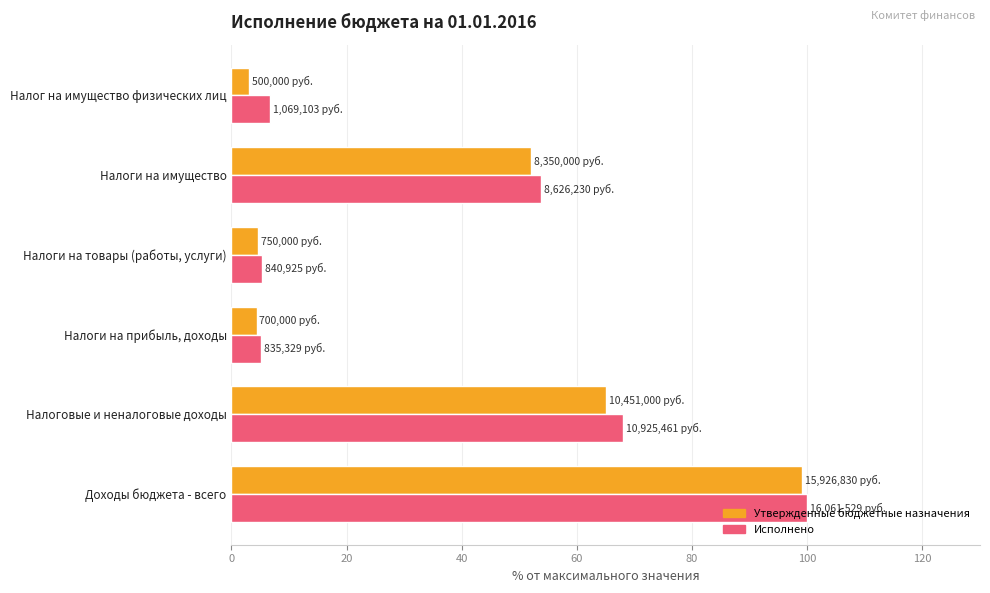

At how many categories does at least one series exceed 48?

3